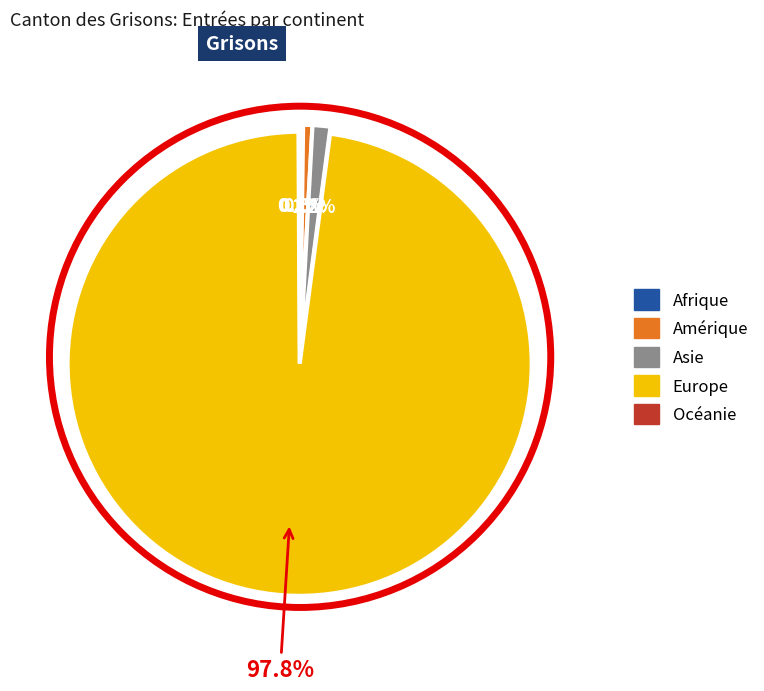

What is the largest slice in the pie chart?

Europe